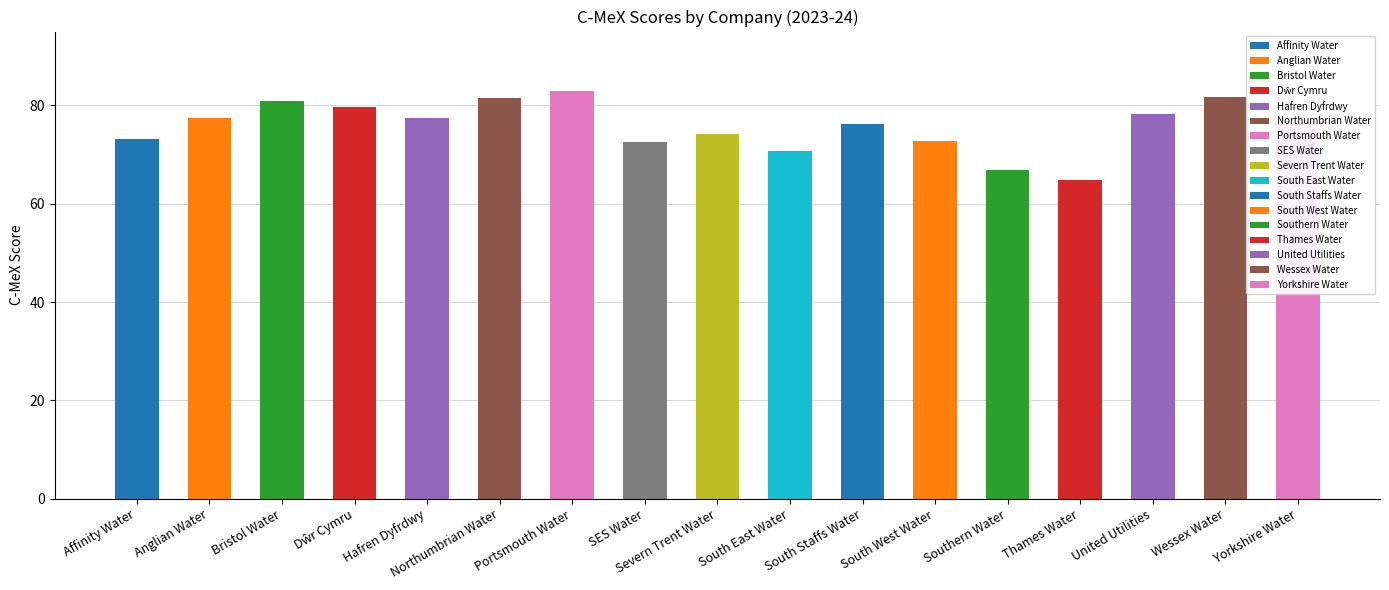

Is it true that the value at Affinity Water is 73.2?

True